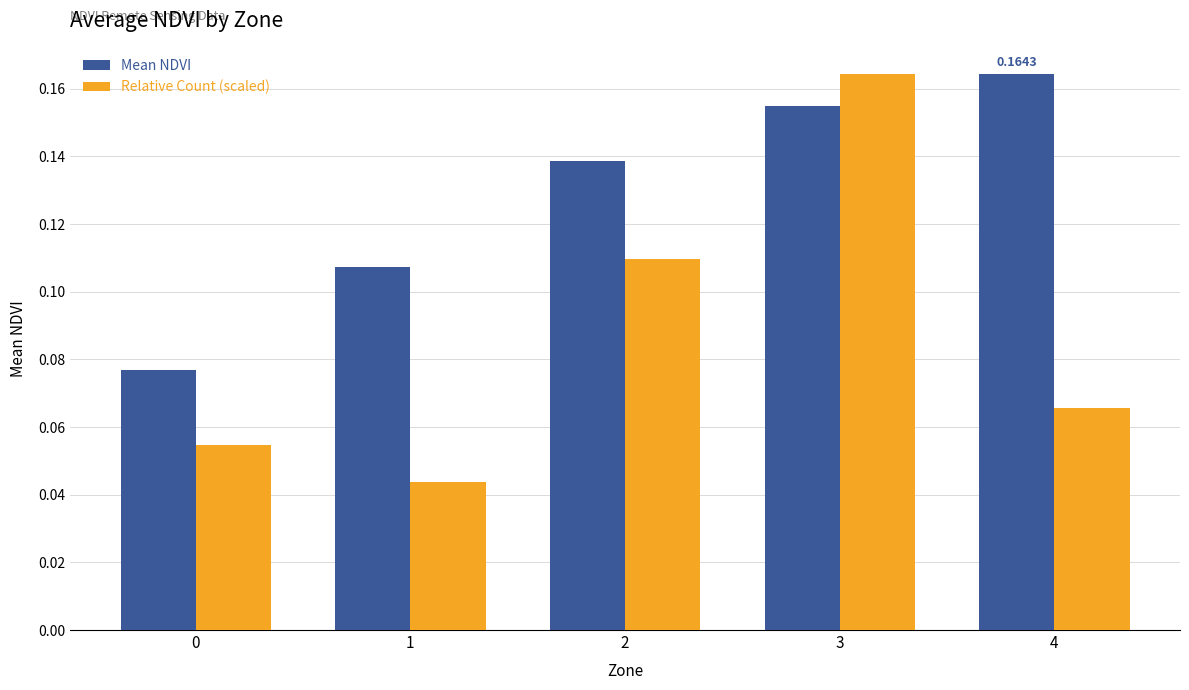

Which series has the largest total across all categories?

Mean NDVI